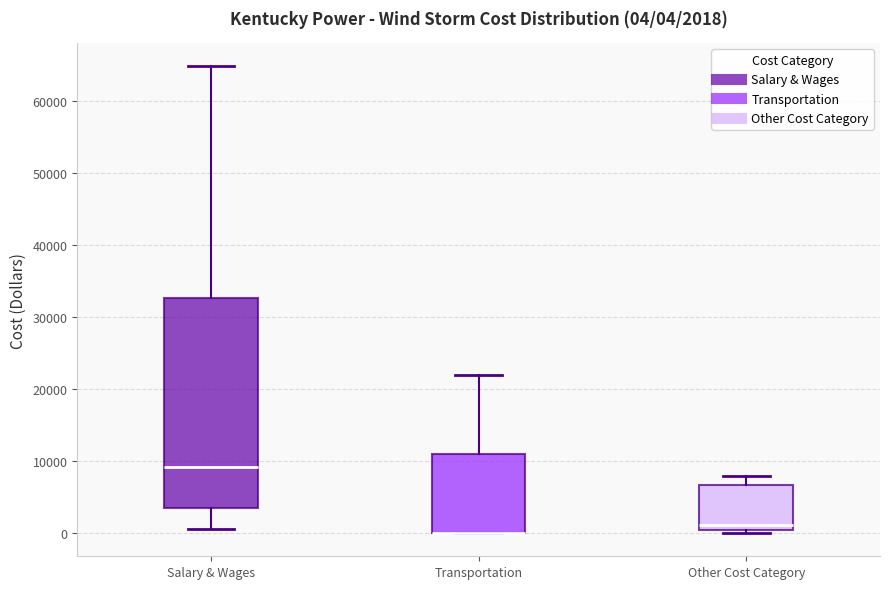

Which box is the tallest, from its lower edge to its upper edge?

Salary & Wages